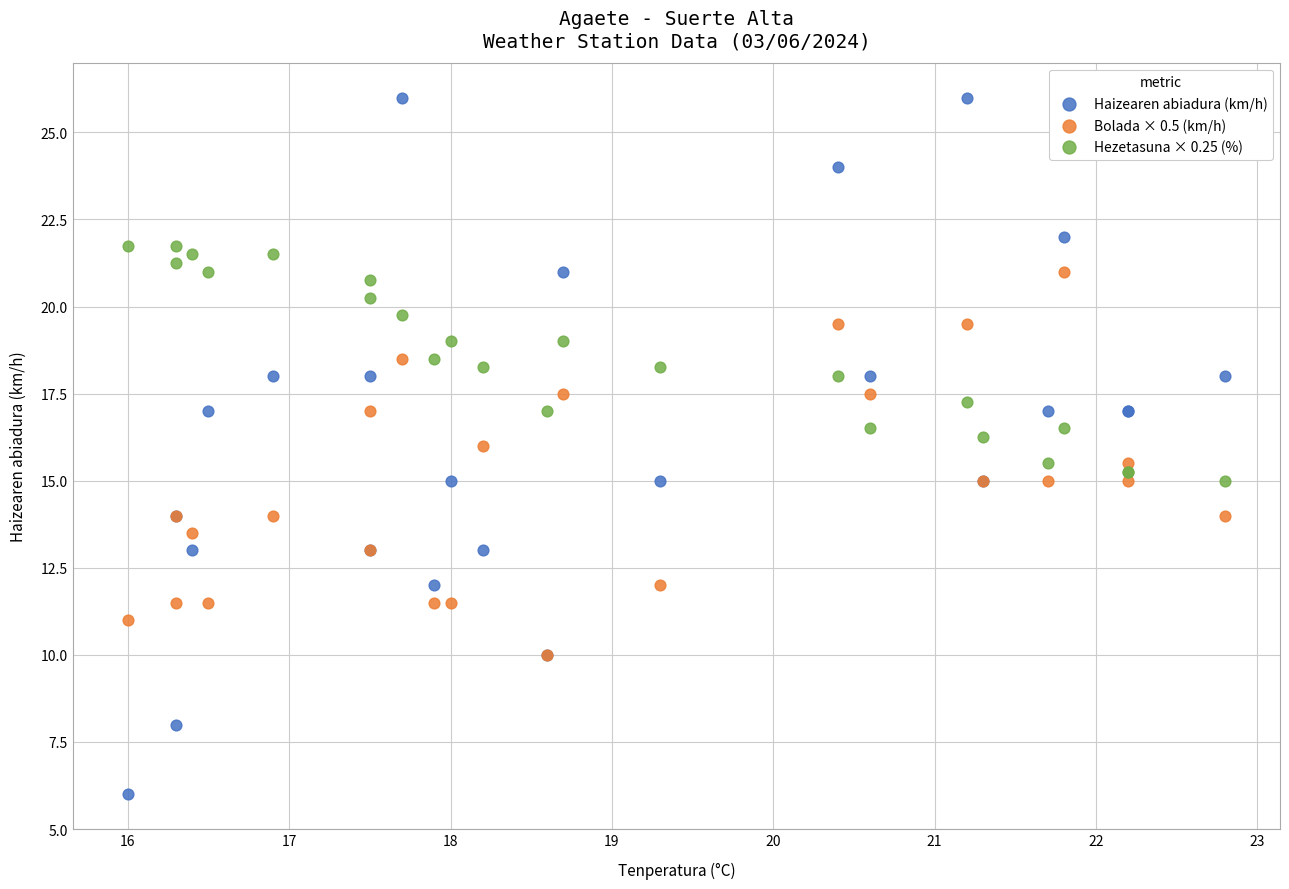

Which series reaches the maximum Y coordinate?

Haizearen abiadura (km/h)